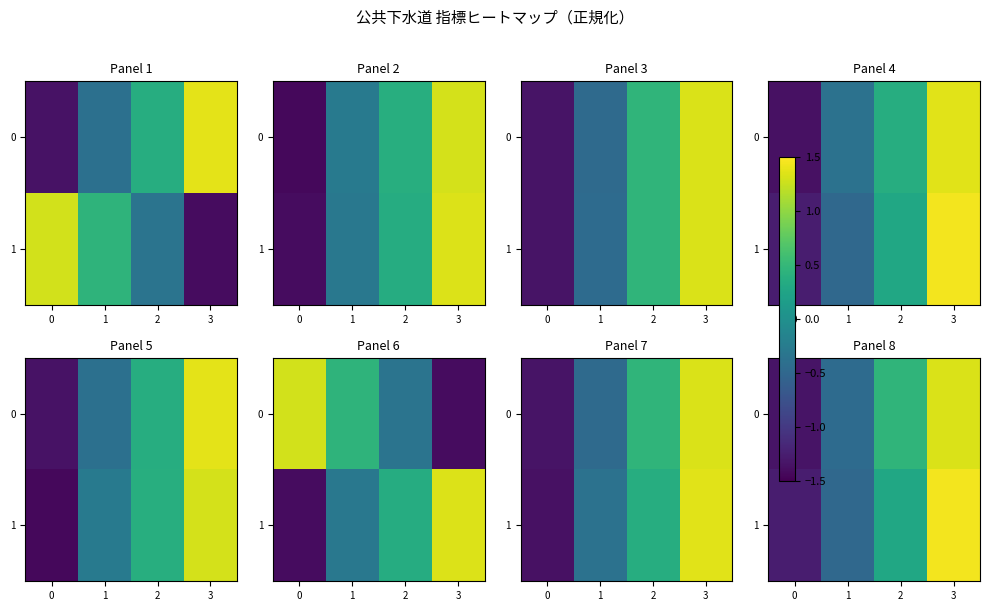

Rank the series by their maximum value, from highest to lowest.

1, 0